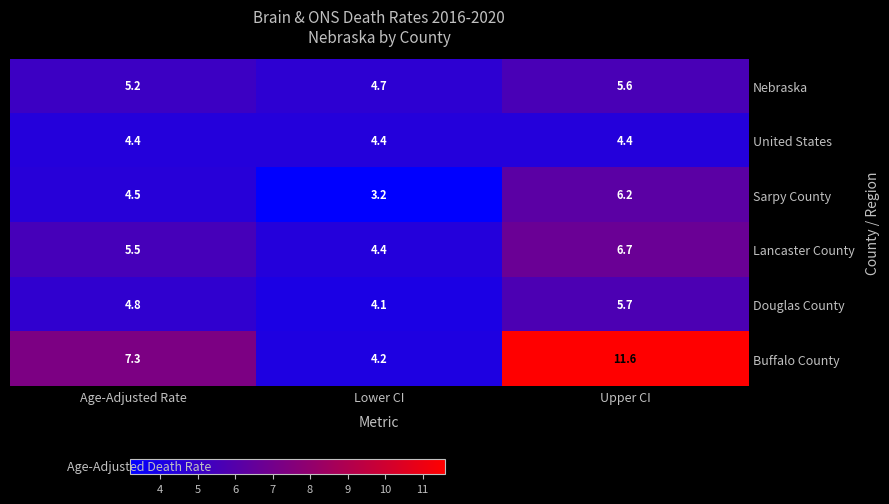

What is the greatest value displayed?

11.6